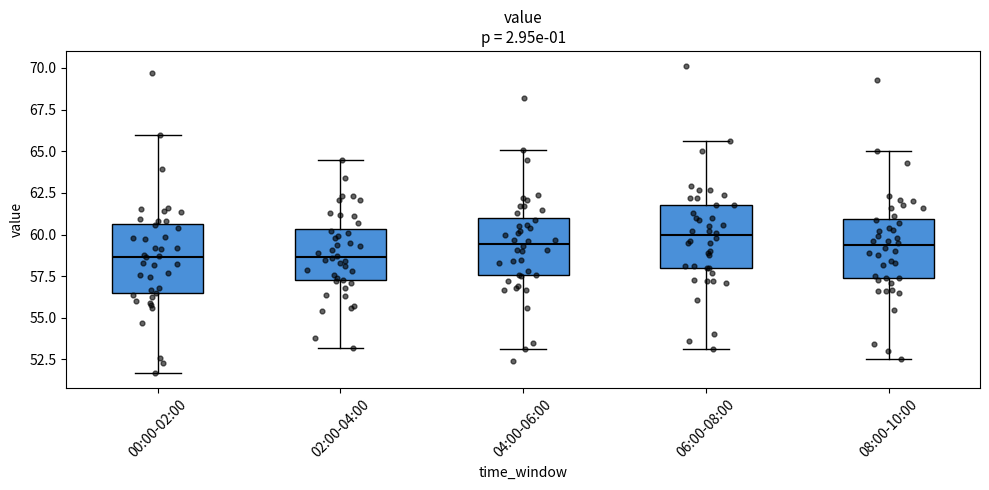

Where does the upper whisker of the box for 04:00-06:00 end on the y-axis? The values are not printed on the chart, so give them approximately, as read against the axis.

65.0